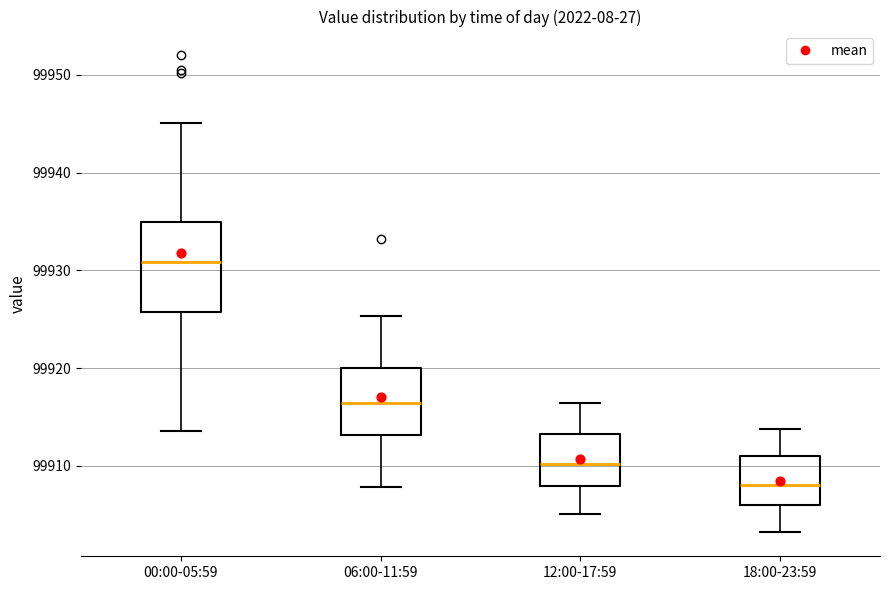

Reading left to right, transcribe this box plot: for each box, give where its median line is, the range the box spans, and where its two whiskers end, as read against the y-axis. The values are not printed on the chart, so give them approximately, as read against the axis.

00:00-05:59: median 99931, box 99926 to 99935, whiskers 99914 to 99945
06:00-11:59: median 99916, box 99913 to 99920, whiskers 99908 to 99925
12:00-17:59: median 99910, box 99908 to 99913, whiskers 99905 to 99916
18:00-23:59: median 99908, box 99906 to 99911, whiskers 99903 to 99914